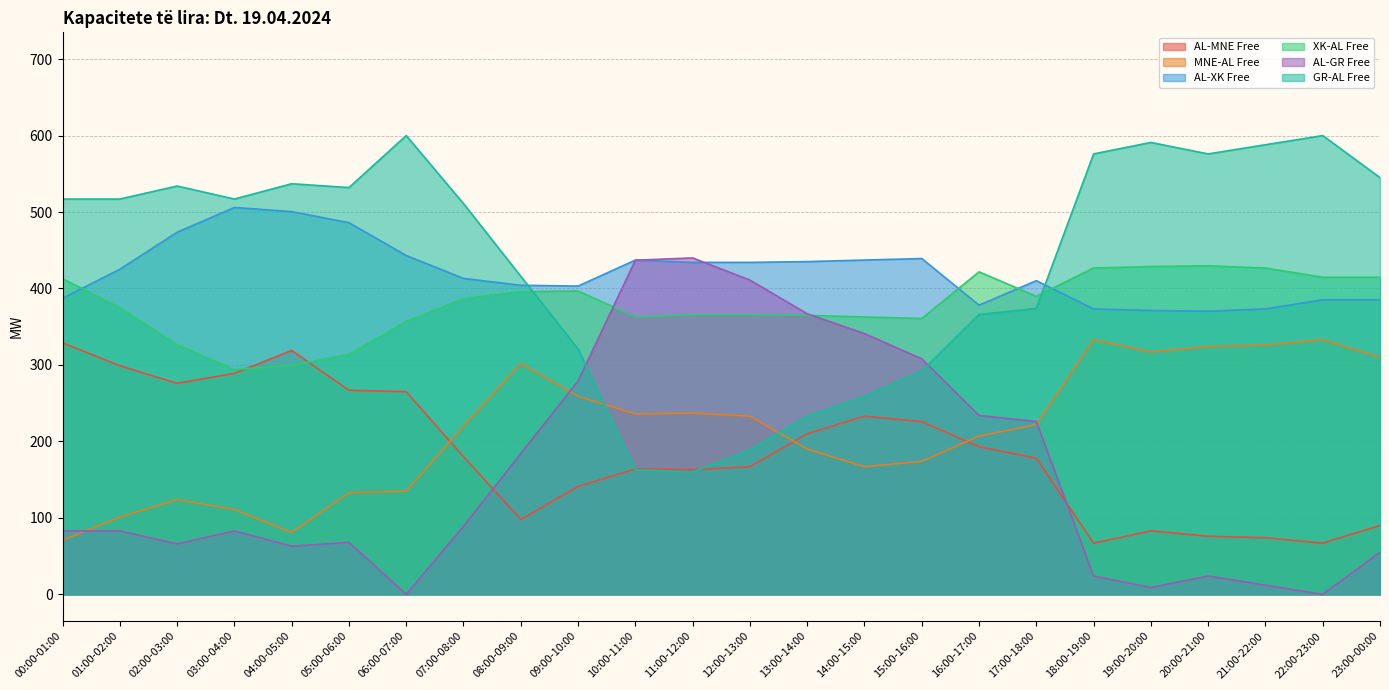

At which category is the sum across all series the highest?

00:00-01:00